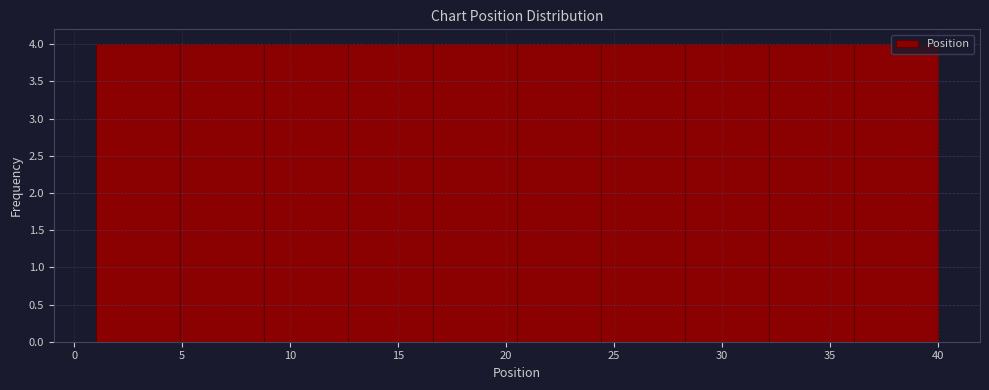

Reading left to right, transcribe this chart: for each bar, give the range it covers on the x-axis and its height. Neither the bar edges nor the heights are printed on the chart, so give them approximately, as read against the axes.

1.0 to 4.9: 4
4.9 to 8.8: 4
8.8 to 12.7: 4
12.7 to 16.6: 4
16.6 to 20.5: 4
20.5 to 24.4: 4
24.4 to 28.3: 4
28.3 to 32.2: 4
32.2 to 36.1: 4
36.1 to 40.0: 4